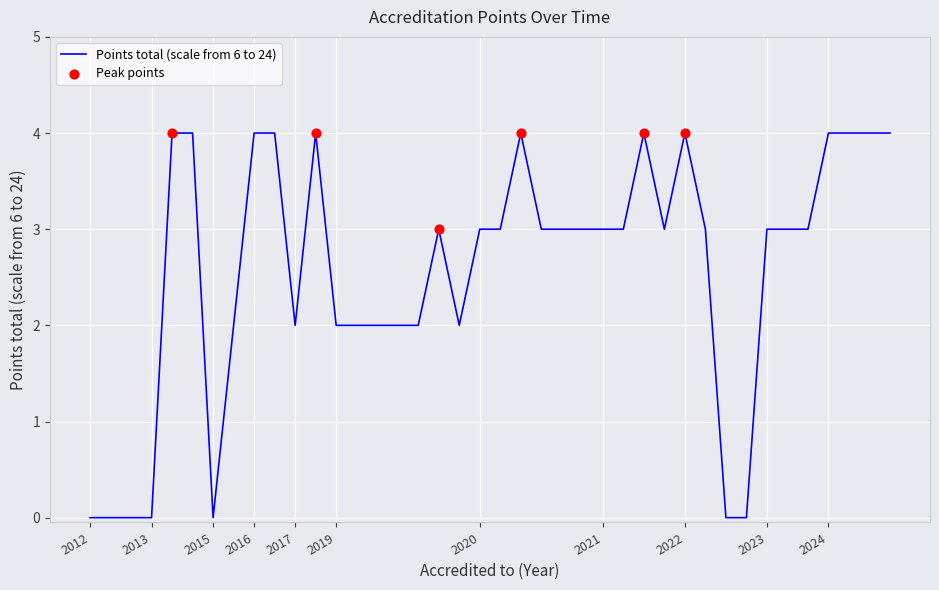

What is the greatest value displayed?

4